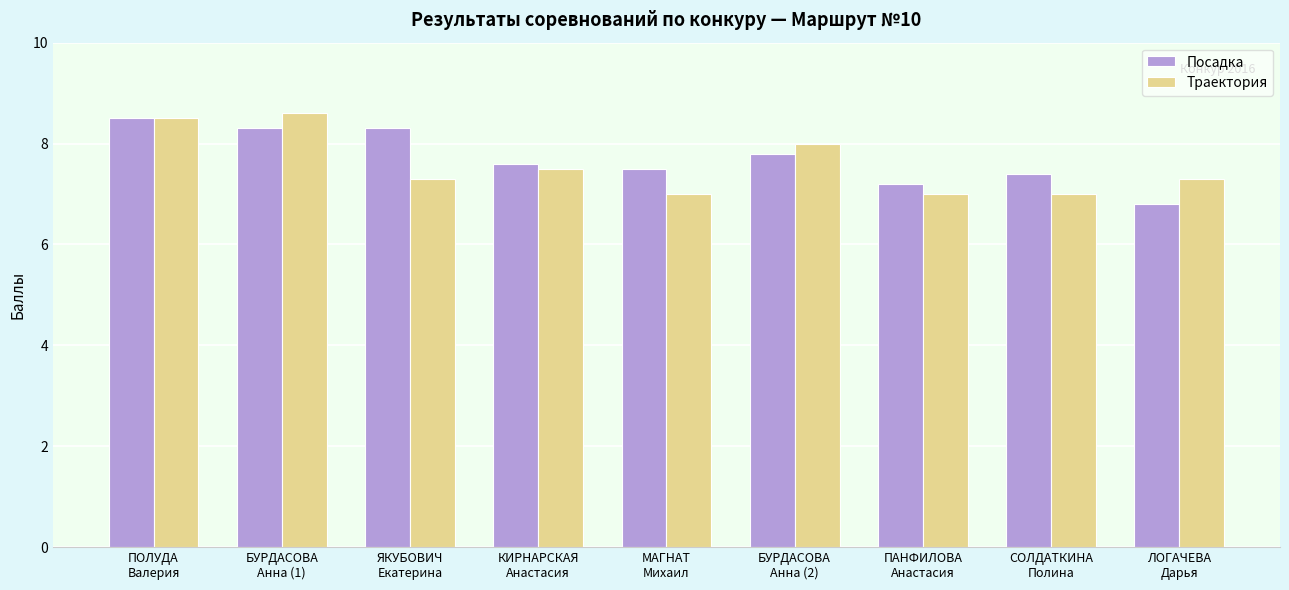

Which series has the largest total across all categories?

Посадка